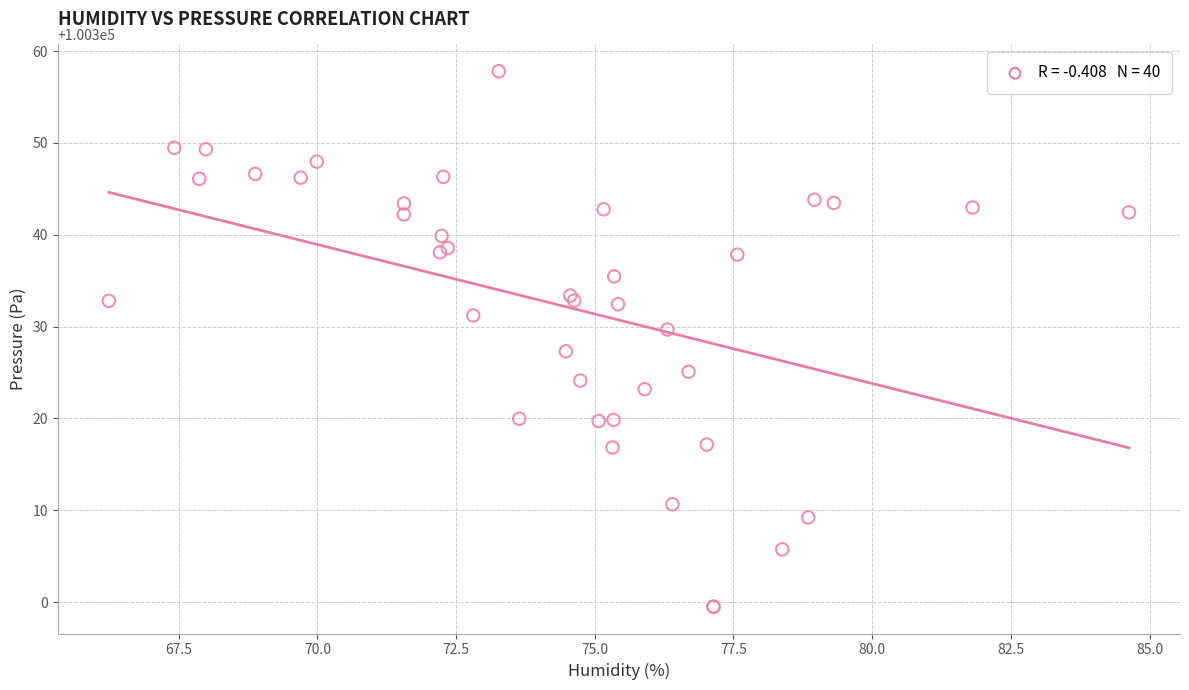

What Y value in the scatter plot is closest to 100328?

100327.3